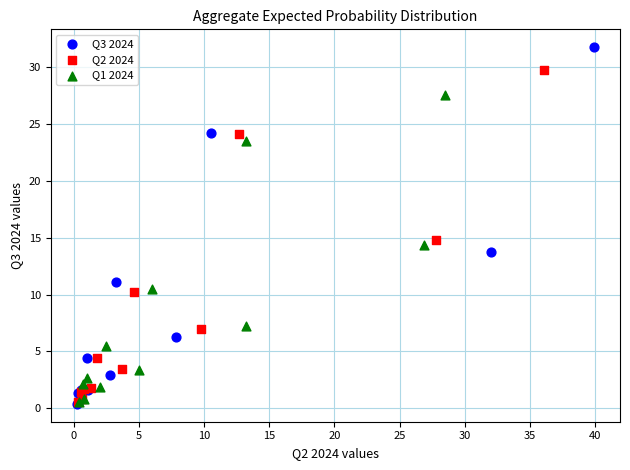

Which series has the largest Y range (max minus min)?

Q3 2024